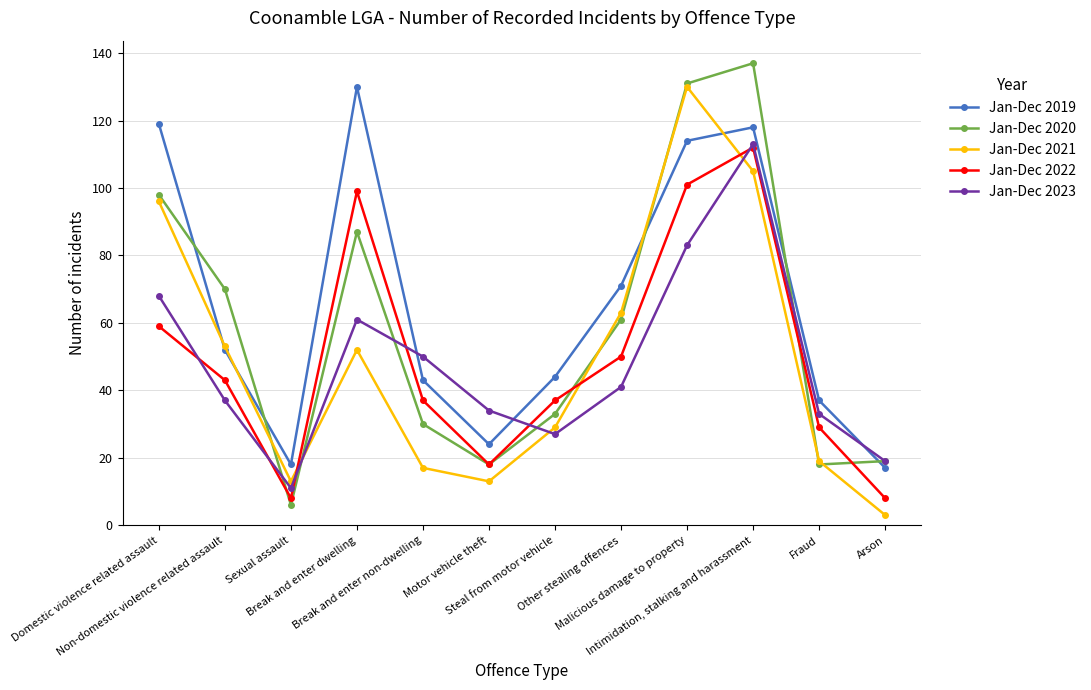

Reading left to right, transcribe all the data shown in this chart.

Jan-Dec 2019: 119	52	18	130	43	24	44	71	114	118	37	17
Jan-Dec 2020: 98	70	6	87	30	18	33	61	131	137	18	19
Jan-Dec 2021: 96	53	13	52	17	13	29	63	130	105	19	3
Jan-Dec 2022: 59	43	8	99	37	18	37	50	101	112	29	8
Jan-Dec 2023: 68	37	11	61	50	34	27	41	83	113	33	19